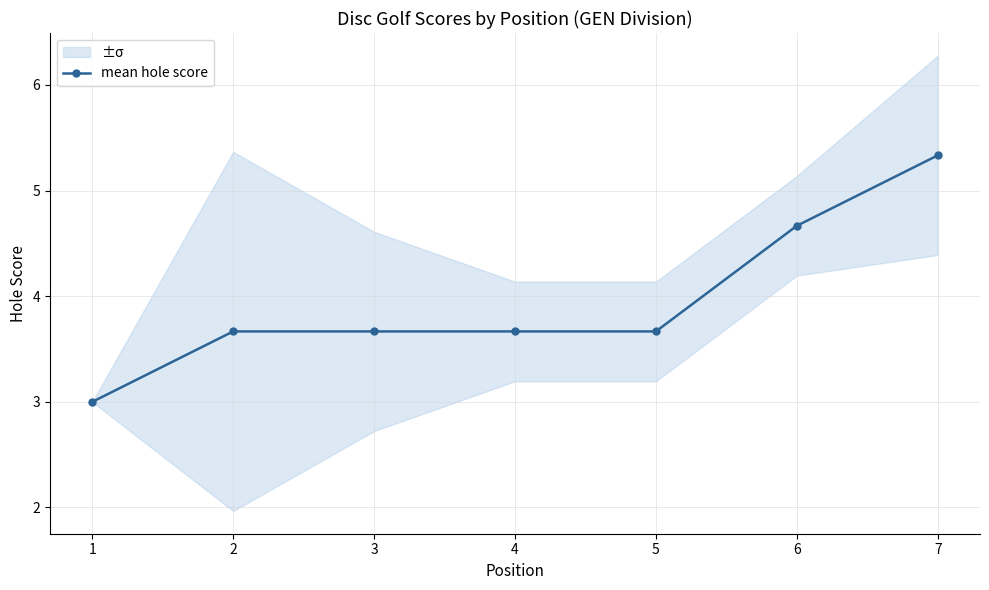

Reading right to left, what are all the values shown in this chart?

5.3	4.7	3.7	3.7	3.7	3.7	3.0